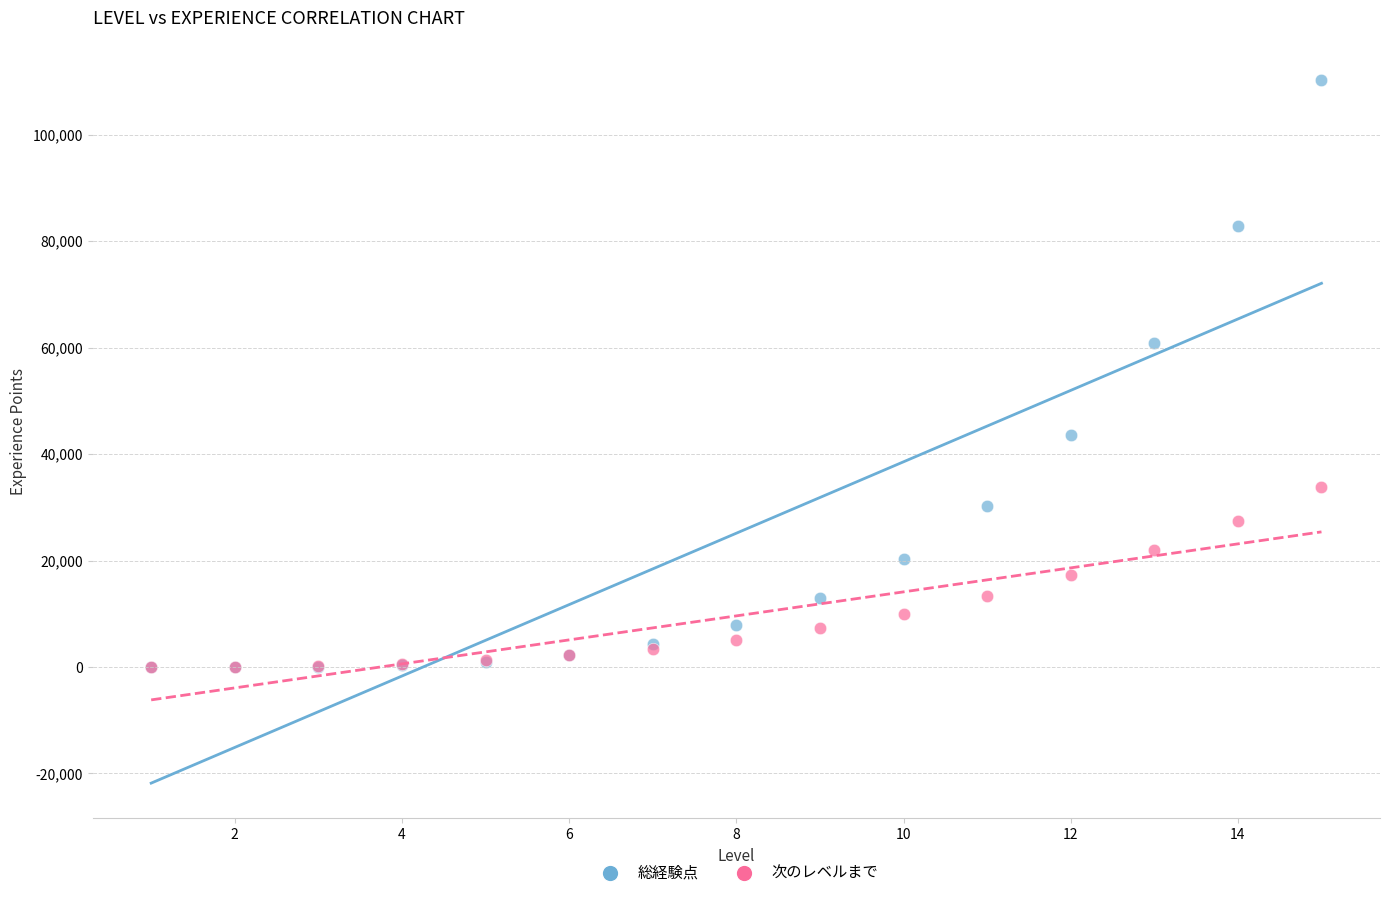

Which series has the widest spread of Y values?

総経験点